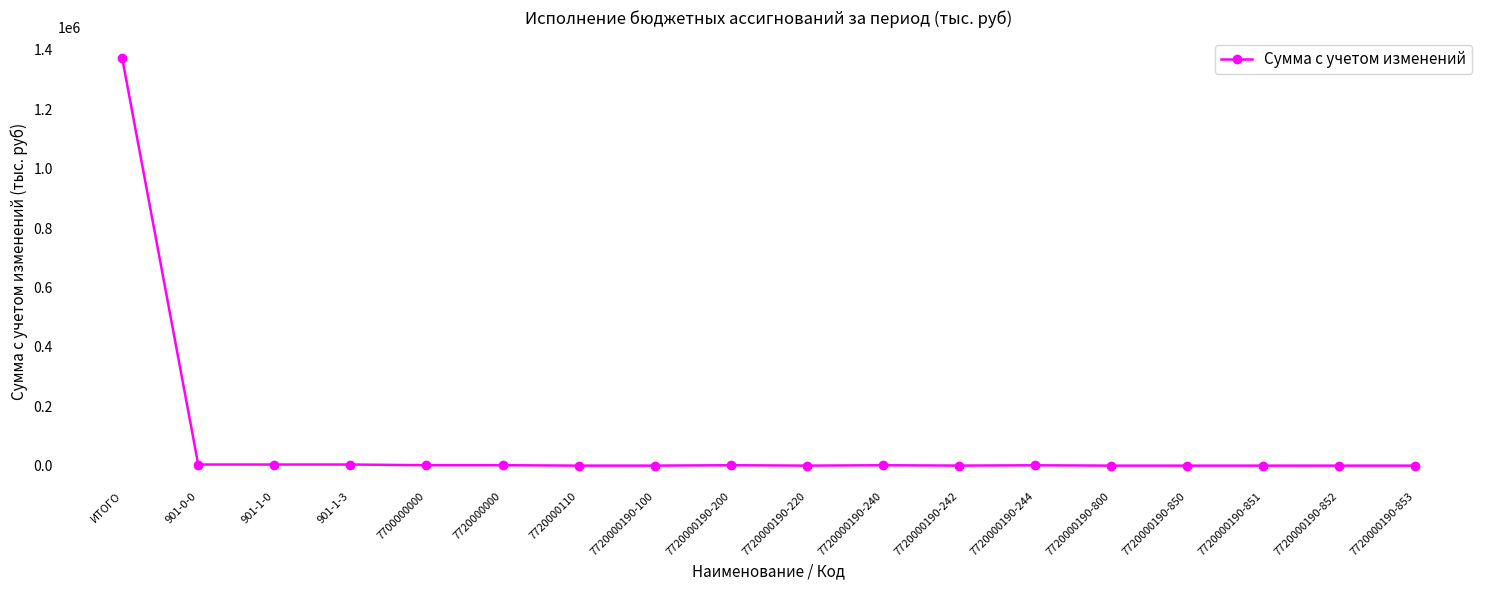

Which category has the highest value across all series?

ИТОГО